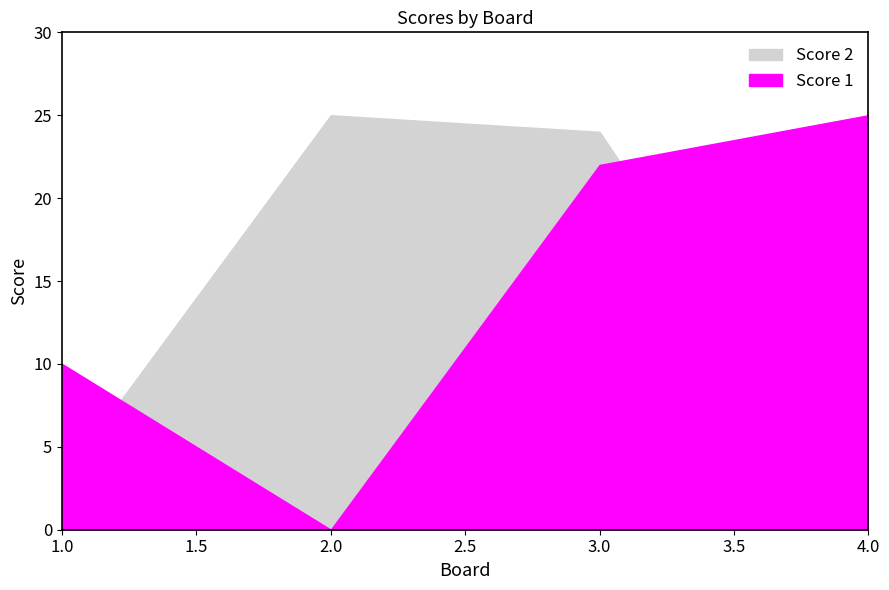

What is the total value across all series at 2?

25